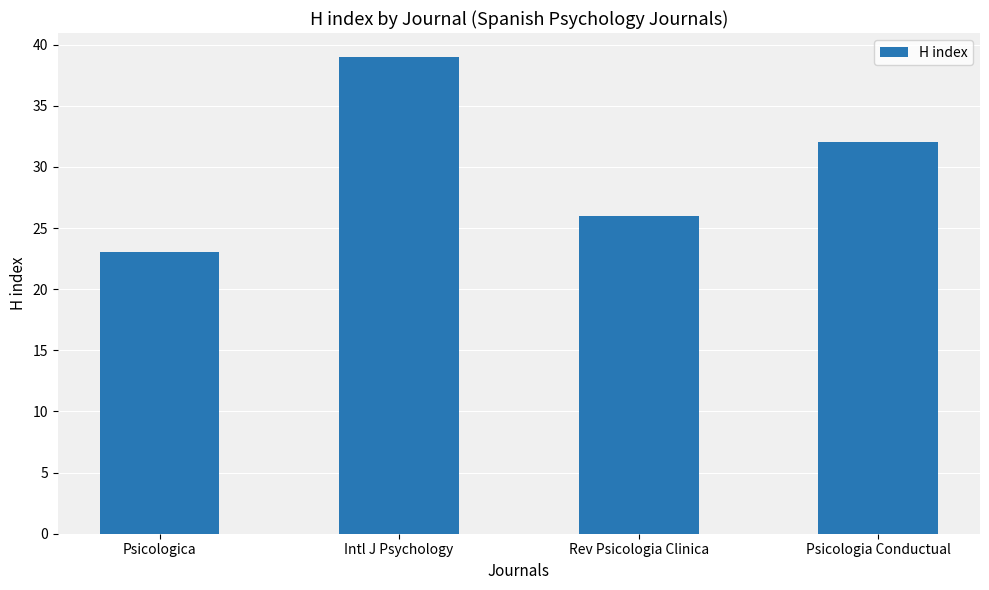

What position from the left is Intl J Psychology?

2